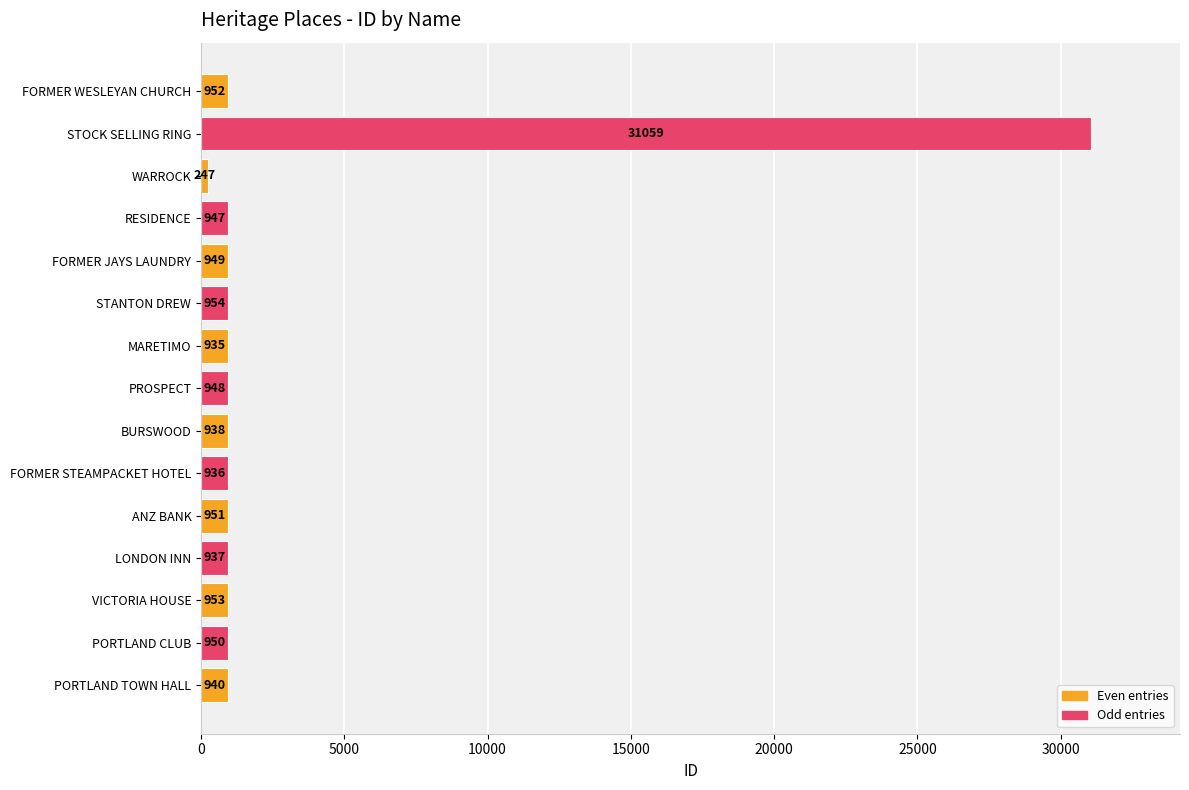

What is the difference between the maximum and minimum values?

30812